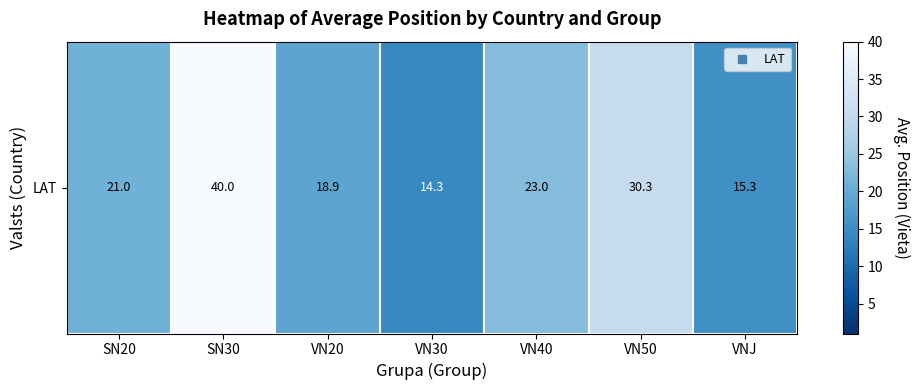

What is the sum of all values?

162.9